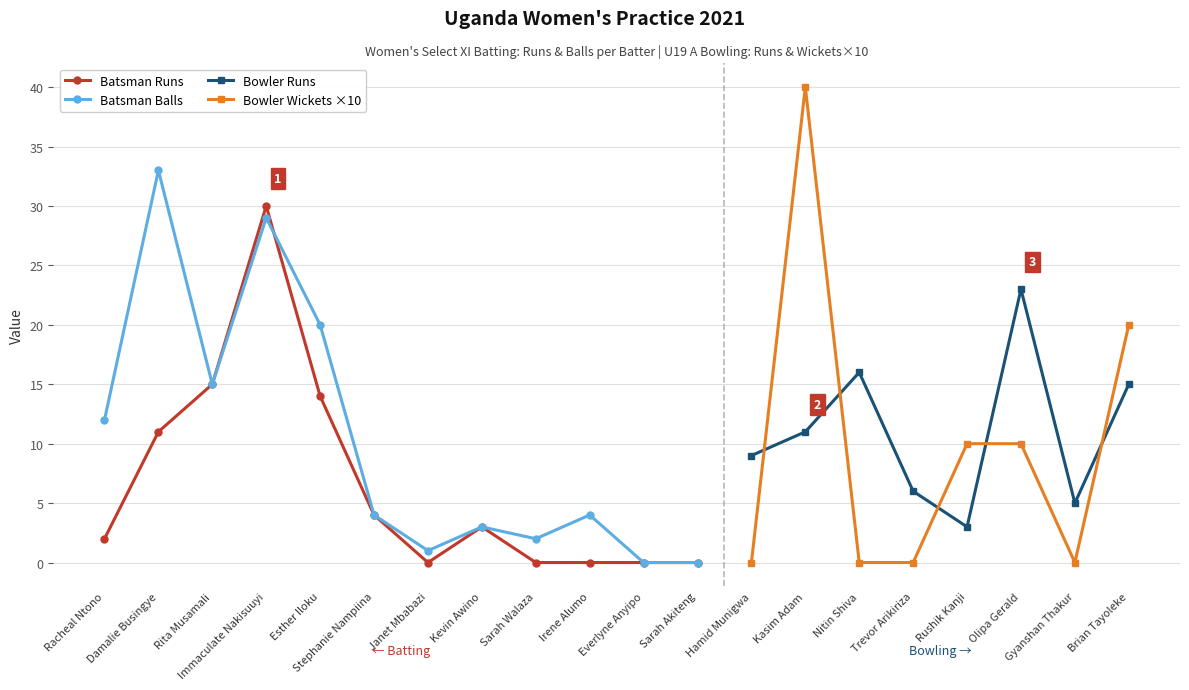

Where is the first local minimum for Batsman Runs?

Janet Mbabazi